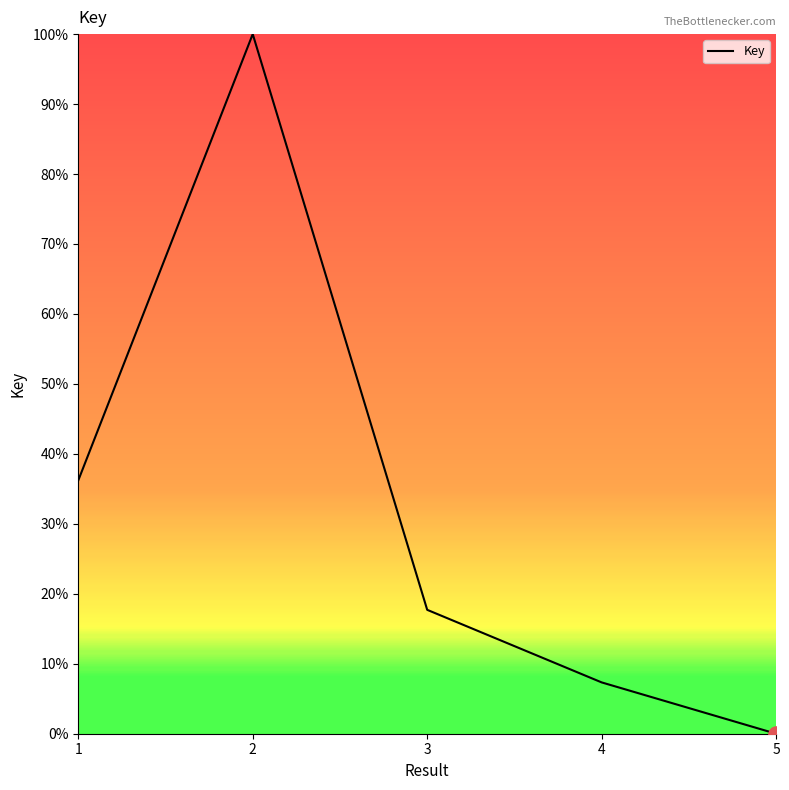

What is the change in value from 3 to 4?

-10.4